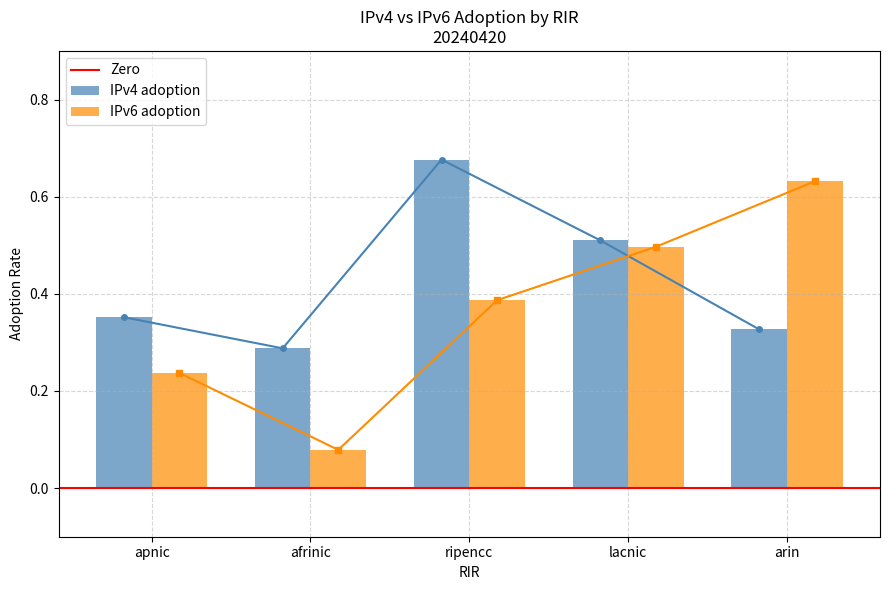

What is the total value across all series at apnic?

0.6